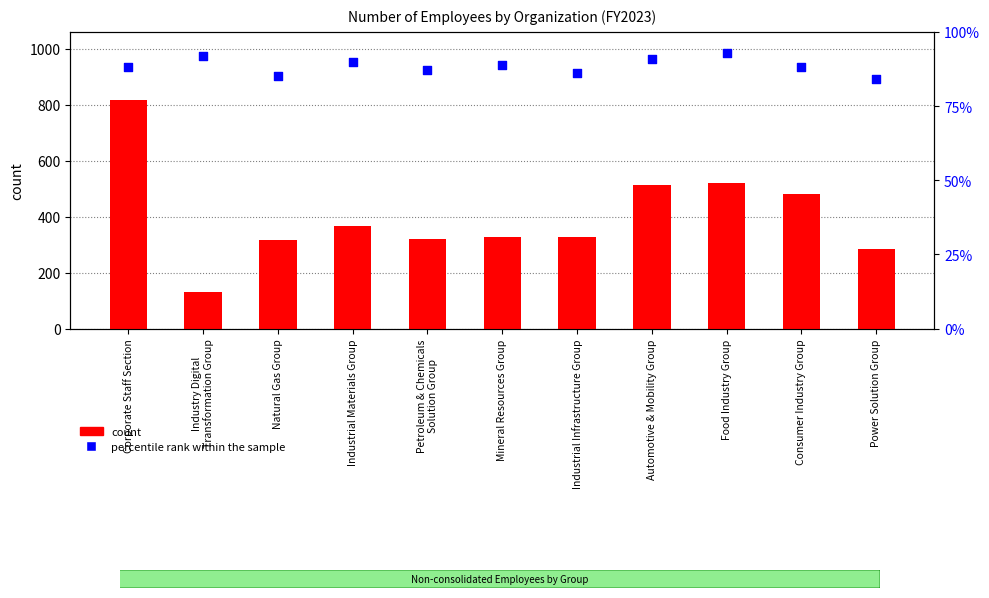

Is the value of count at Natural Gas Group greater than the value of percentile rank within the sample at Industrial Materials Group?

Yes